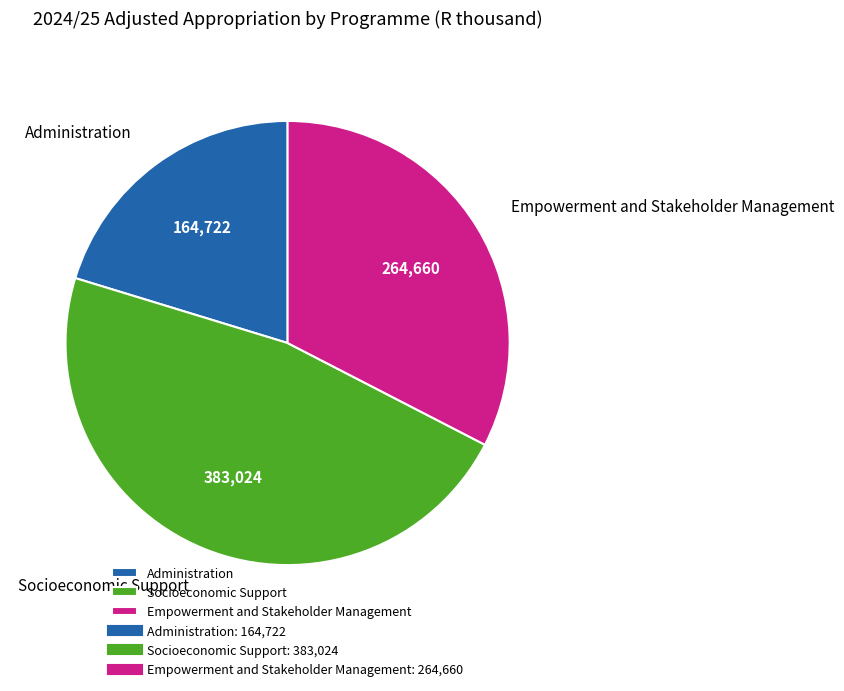

Which category has the biggest portion of the pie?

Socioeconomic Support